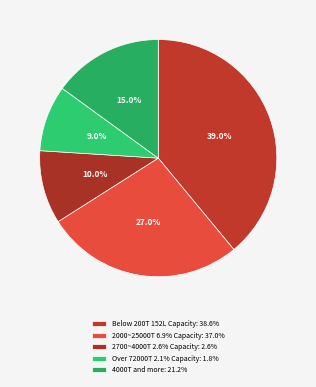

How many slices are in this pie chart?

5